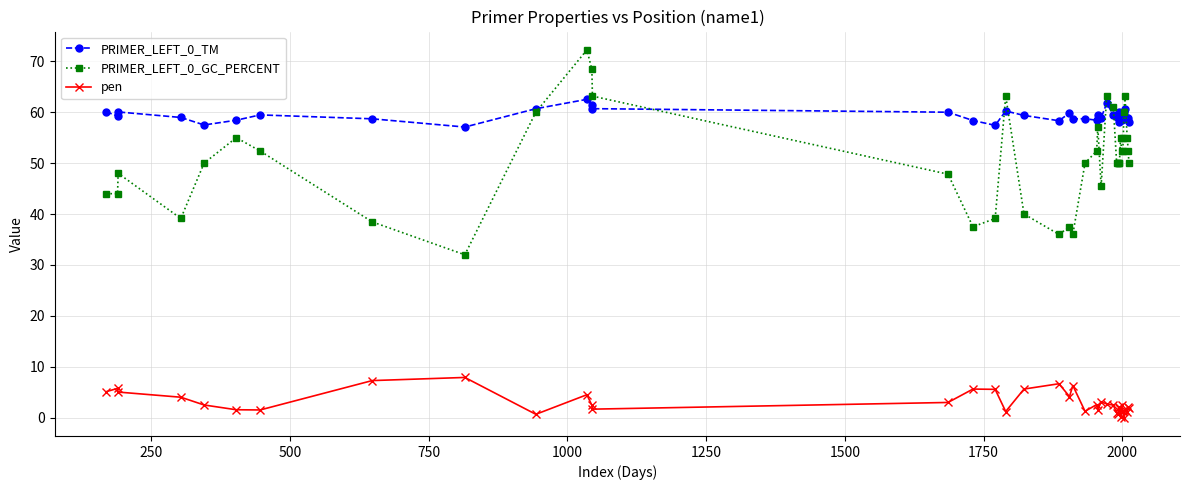

True or false: pen and PRIMER_LEFT_0_GC_PERCENT intersect in this chart.

False